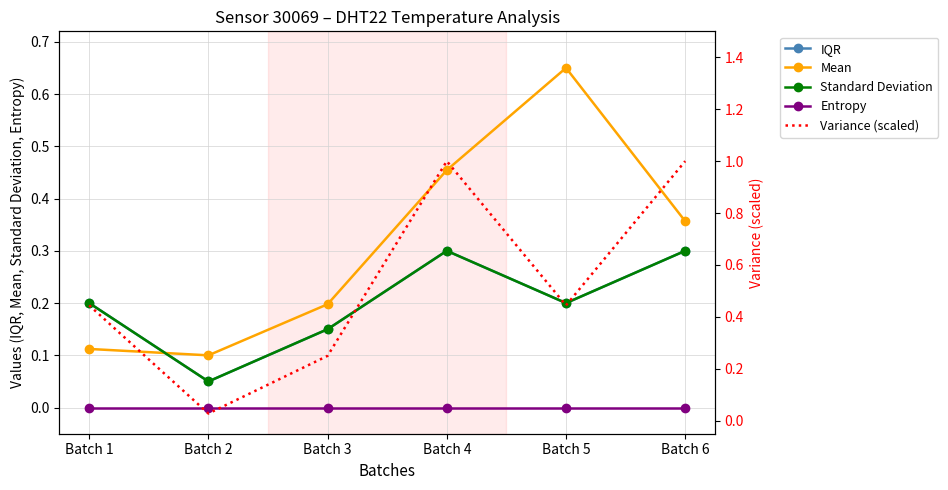

At how many categories does at least one series exceed 0?

6